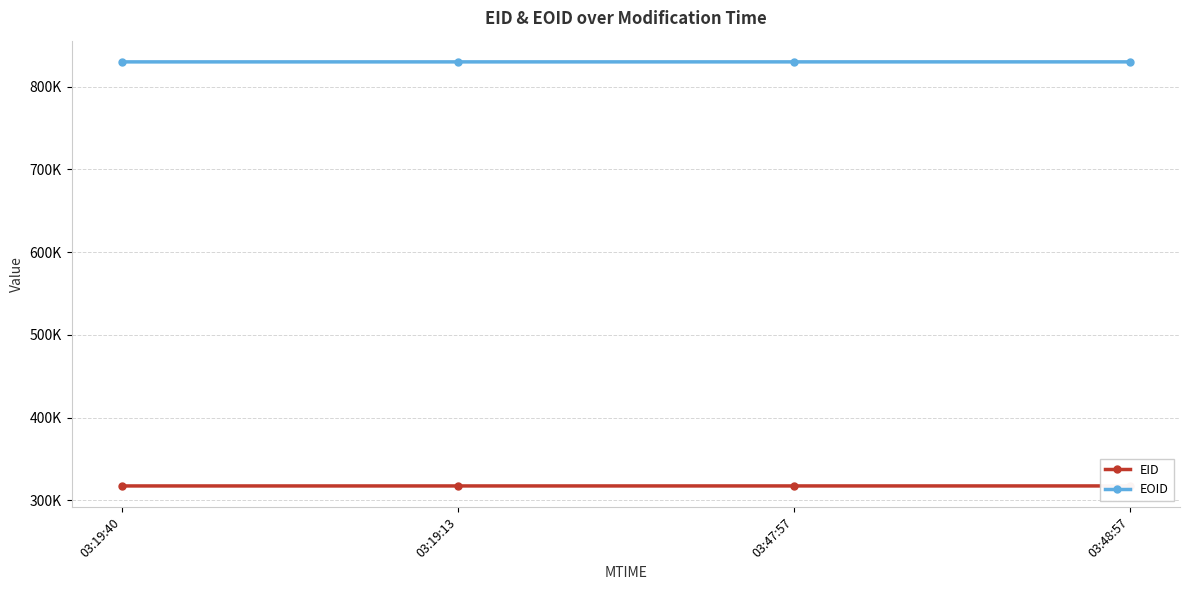

Which series changed the most between 03:19:40 and 03:19:13?

EID